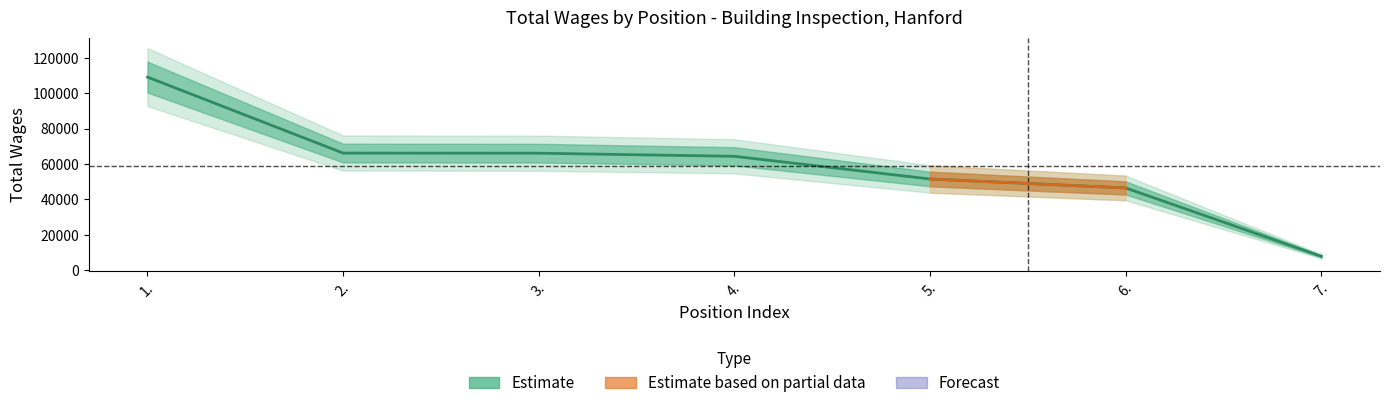

Where is the data nearest to the value 58480?

4.